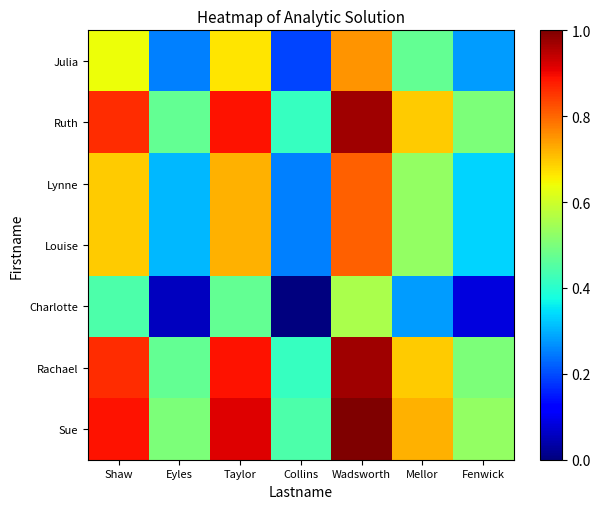

At which category is the sum across all series the highest?

Wadsworth